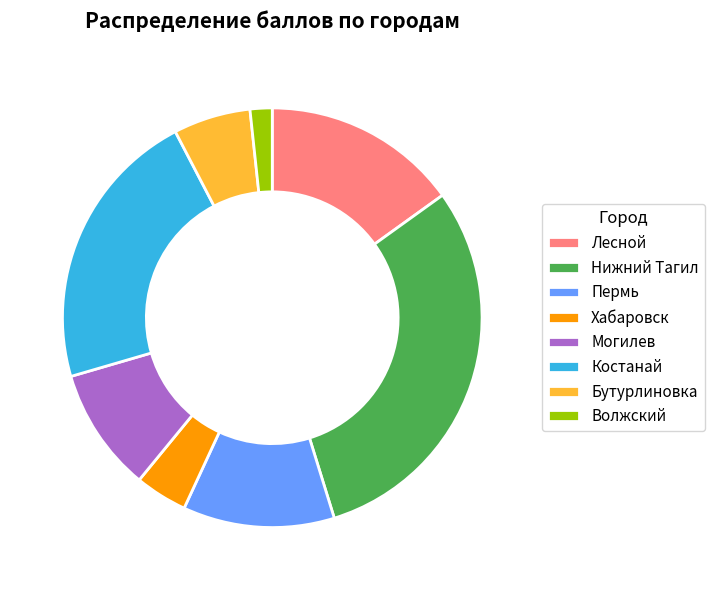

Combined, do Костанай and Нижний Тагил account for over 50%?

Yes